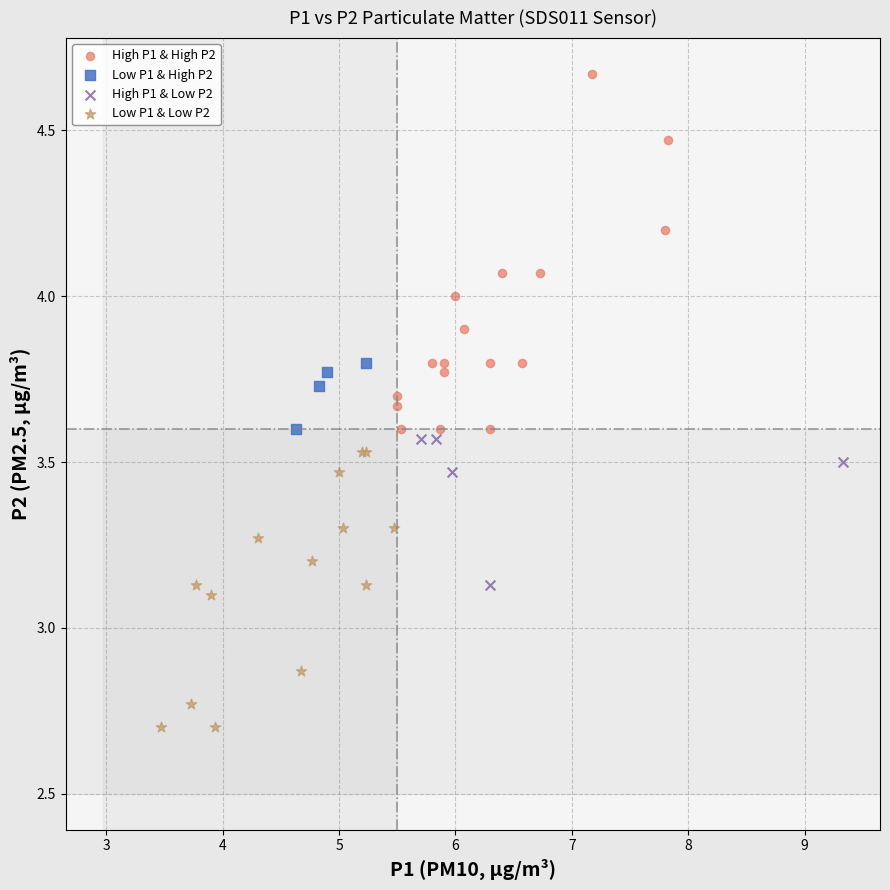

Which series reaches the maximum Y coordinate?

High P1 & High P2